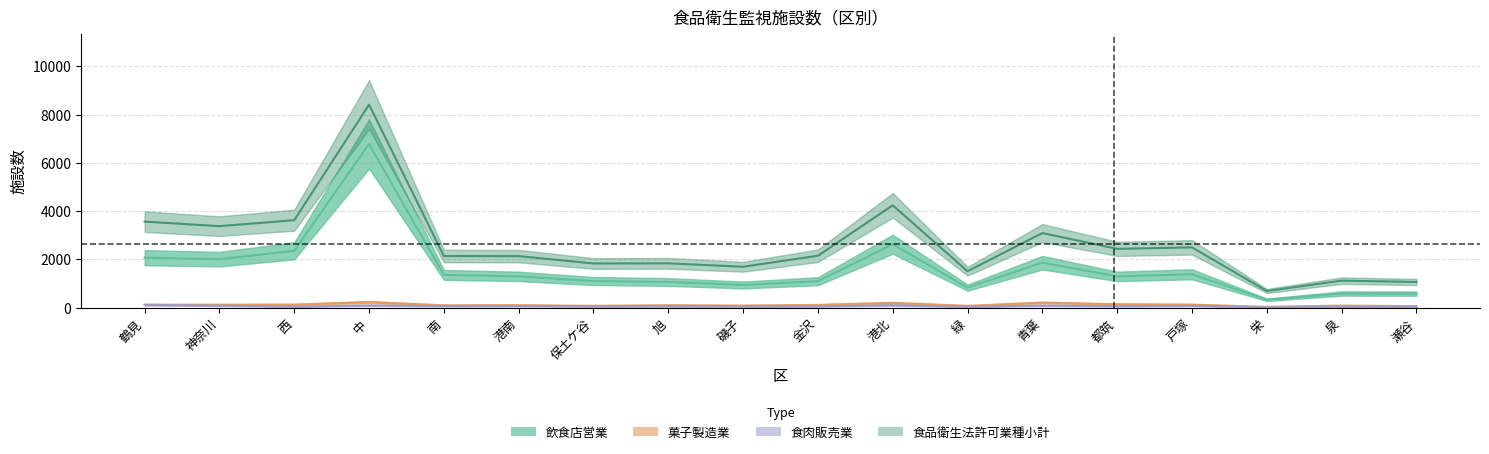

What is the difference between the 菓子製造業 values at 青葉 and 磯子?

122